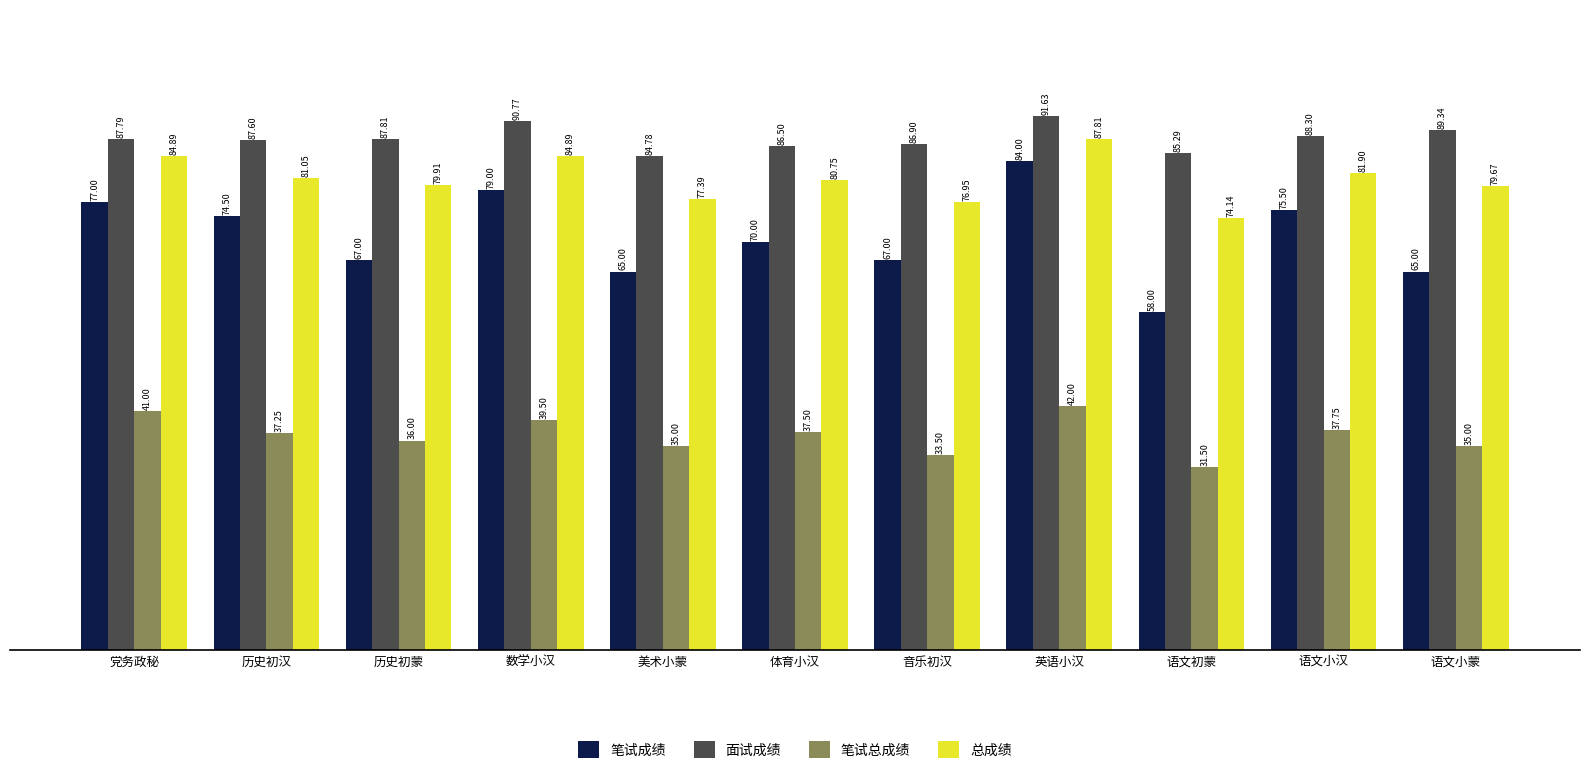

How many categories are shown in the chart?

11